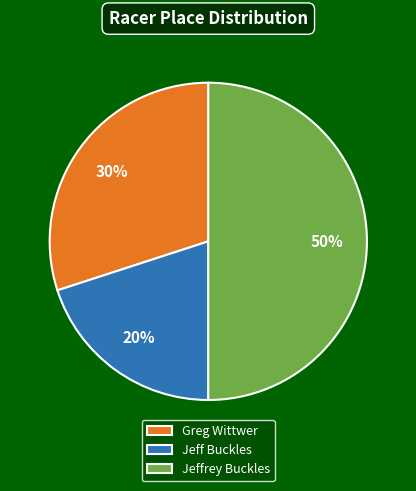

To the nearest percent, what portion does Greg Wittwer represent?

30%